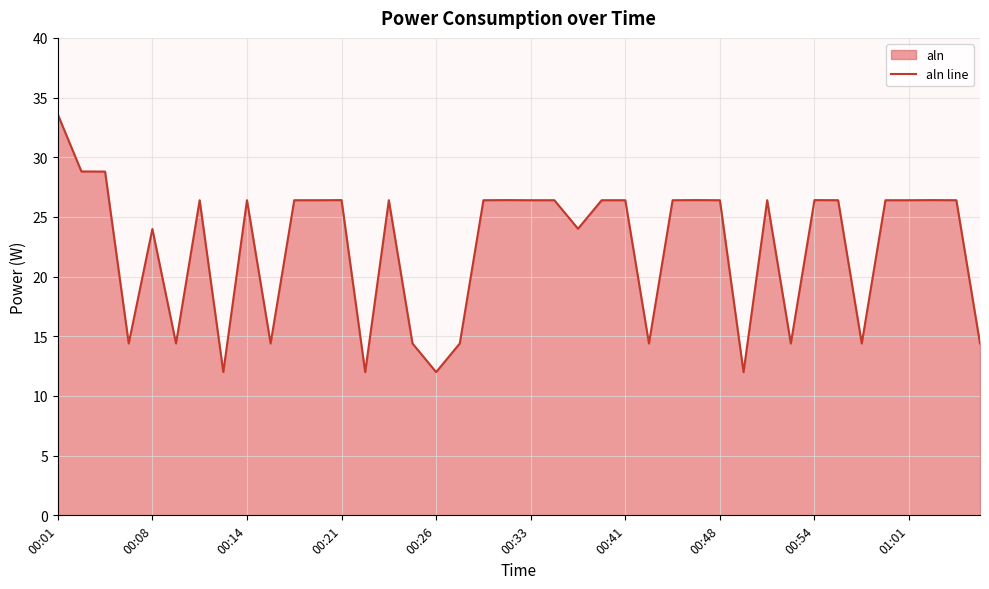

Reading left to right, list all the values displayed in this chart.

33.6	28.8	28.8	14.4	24.0	14.4	26.4	12.0	26.4	14.4	26.4	26.4	26.4	12.0	26.4	14.4	12.0	14.4	26.4	26.4	26.4	26.4	24.0	26.4	26.4	14.4	26.4	26.4	26.4	12.0	26.4	14.4	26.4	26.4	14.4	26.4	26.4	26.4	26.4	14.4